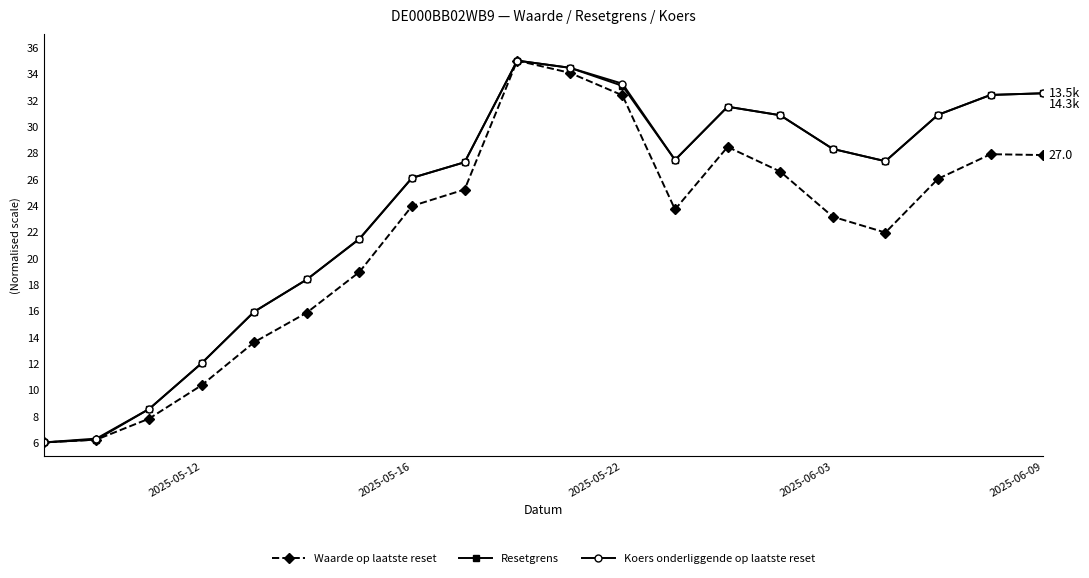

True or false: Resetgrens and Koers onderliggende op laatste reset cross at least once.

True